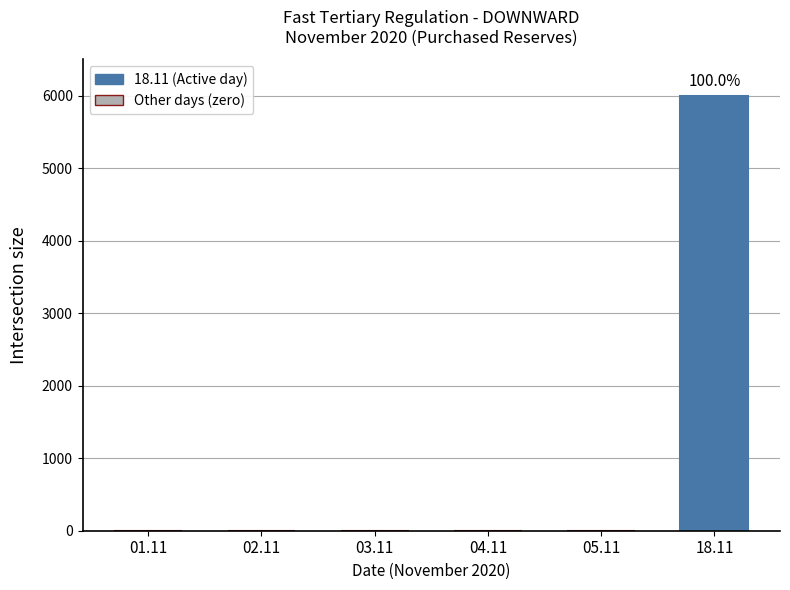

Does the chart contain stacked bars?

No